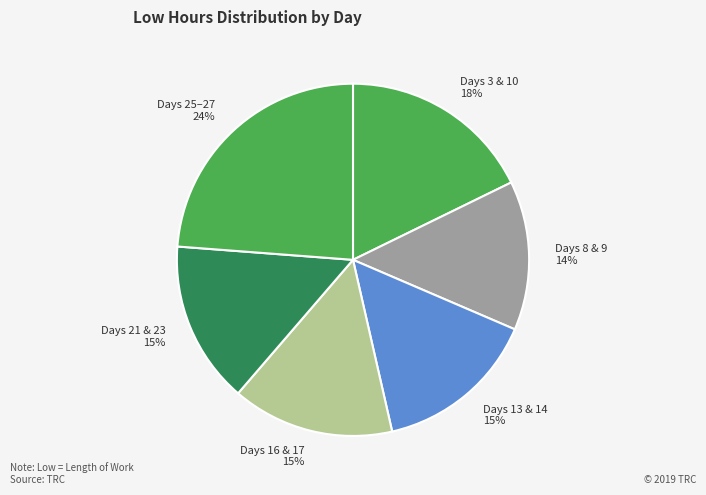

What percentage is the Days 25–27 24% slice, to the nearest percent?

24%